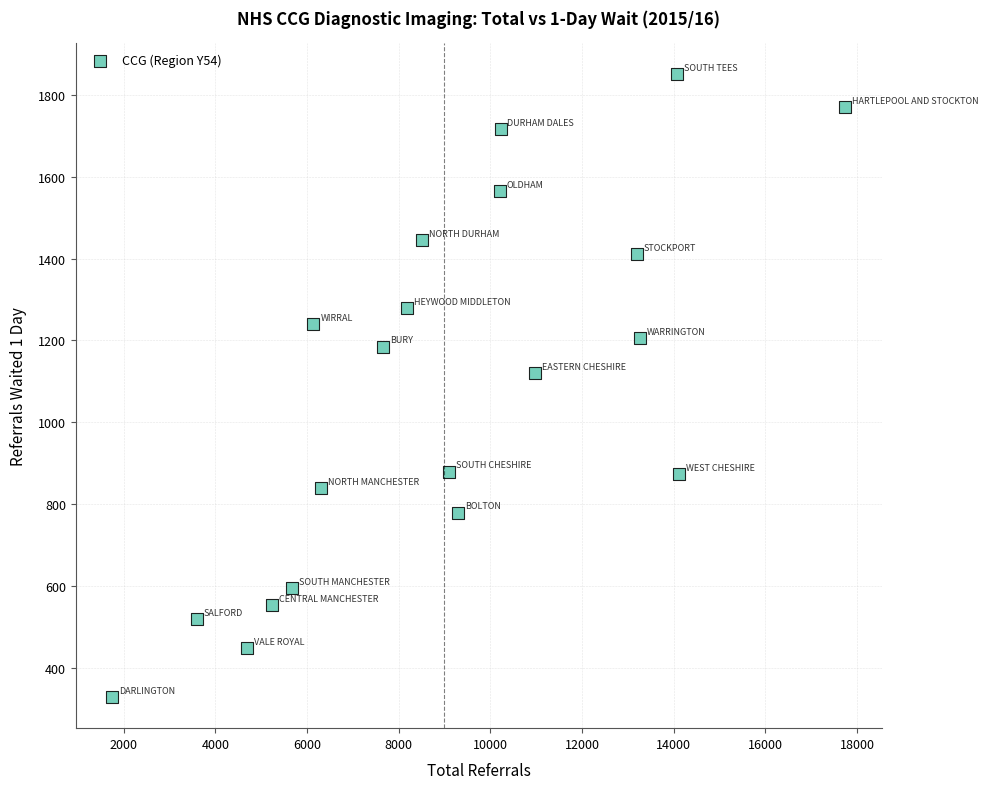

What is the range of X values (max minus min)?

15980